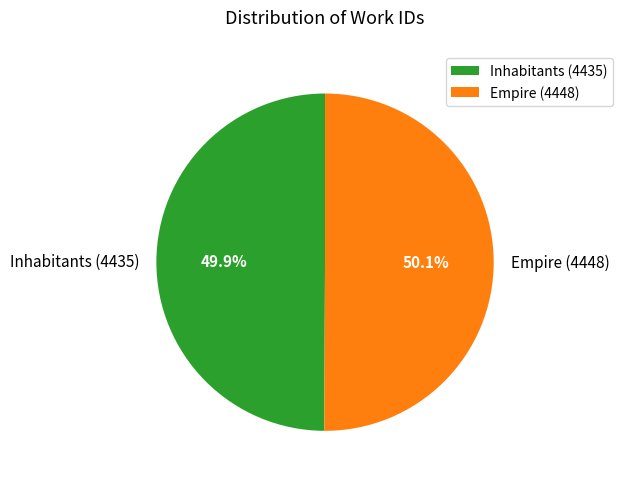

What is the total percentage of Inhabitants (4435) and Empire (4448)?

100.0%